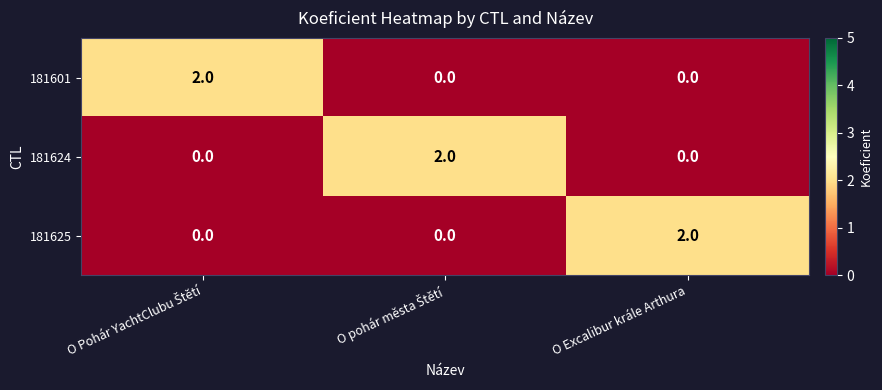

At how many categories does at least one series exceed 1?

3